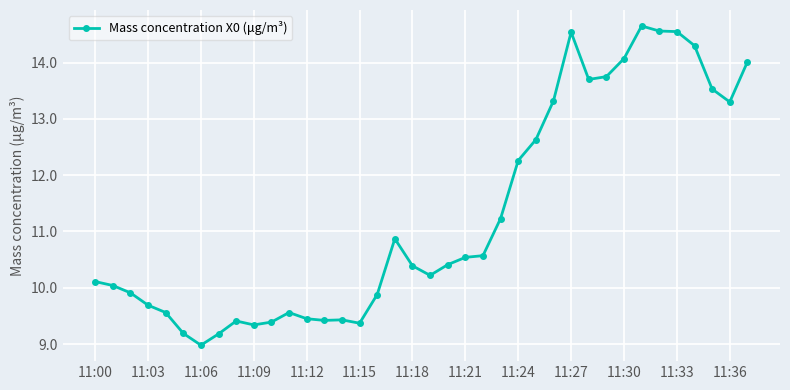

Count the number of categories in the chart.

38